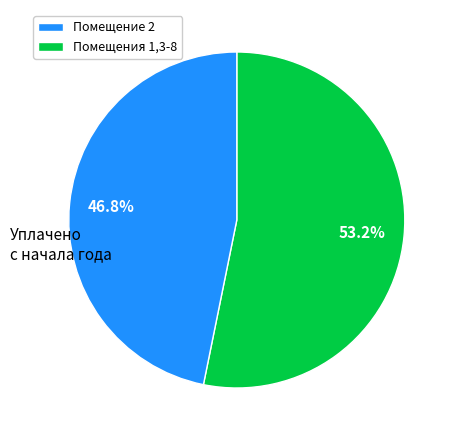

Does any single category account for the majority?

Yes